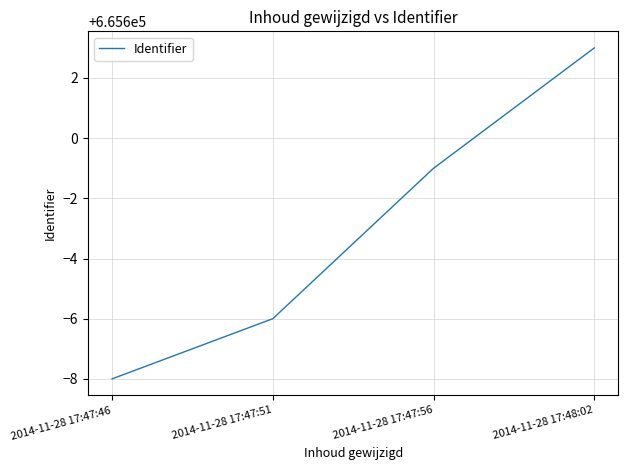

How many values are below 665599?

2